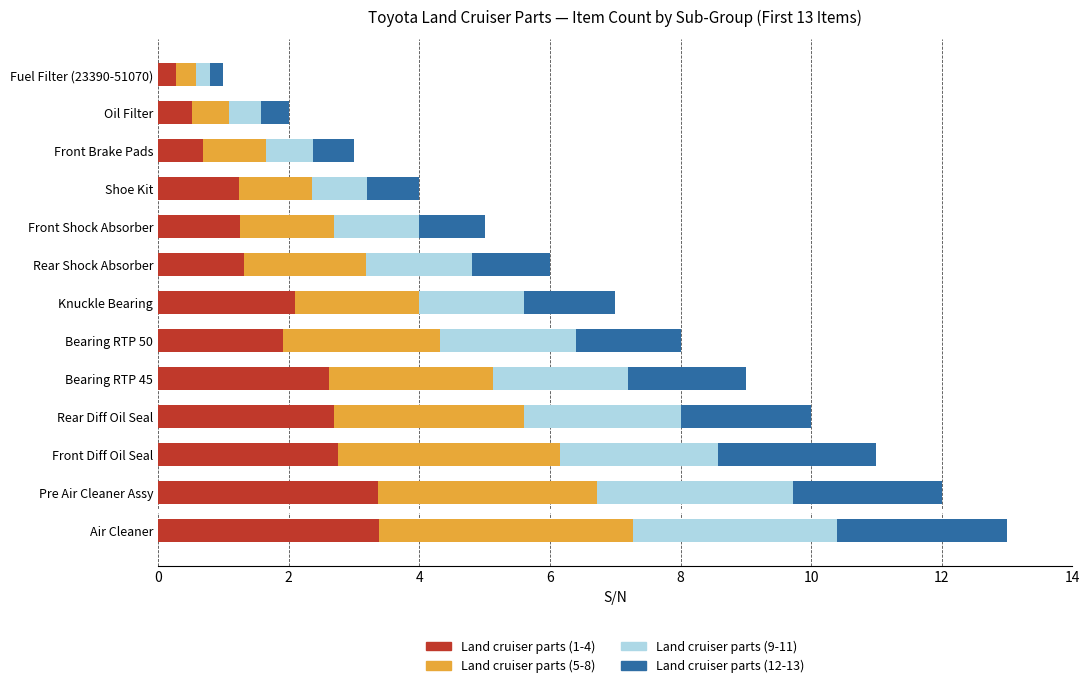

What is the total value across all series at Rear Diff Oil Seal?

10.0